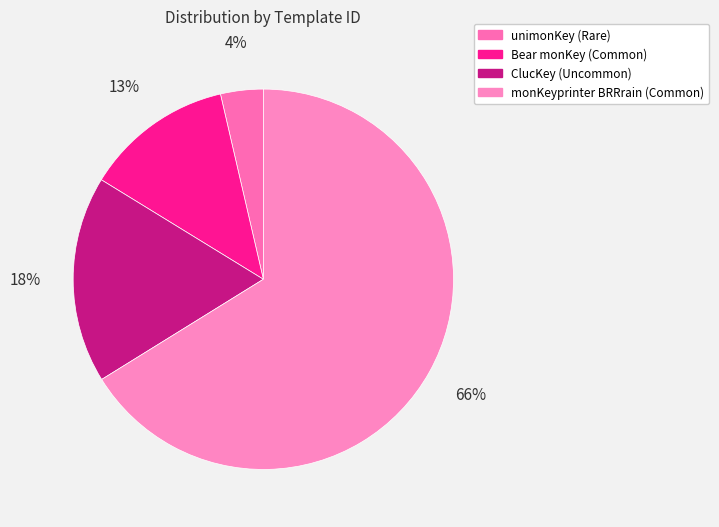

What is the majority slice?

monKeyprinter BRRrain (Common)